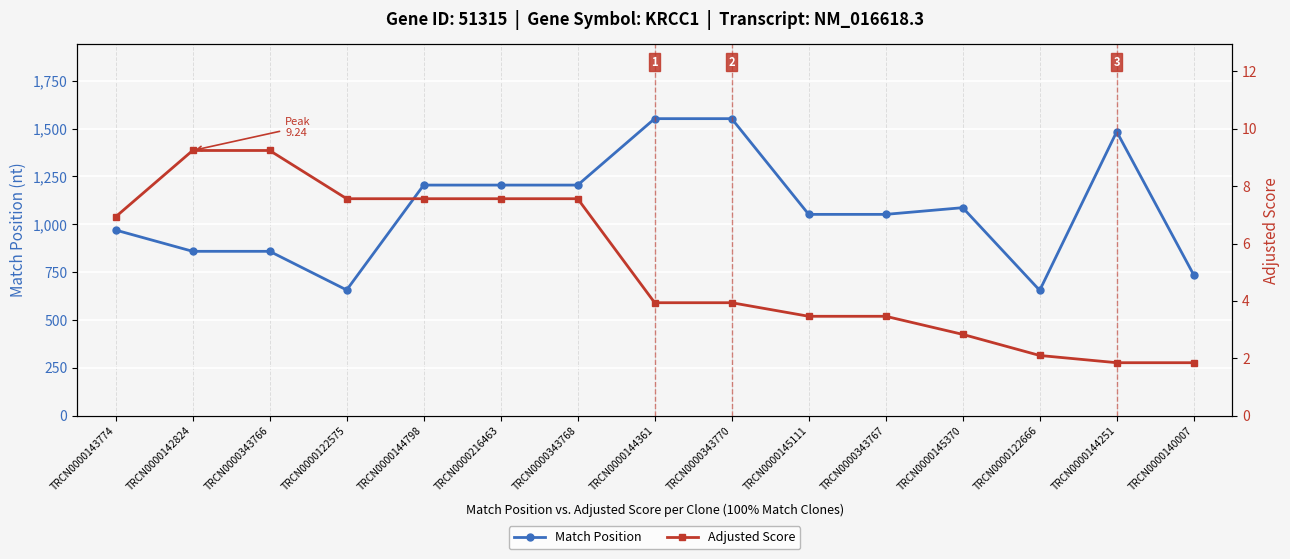

What is the label of the 10th point from the right?

TRCN0000216463